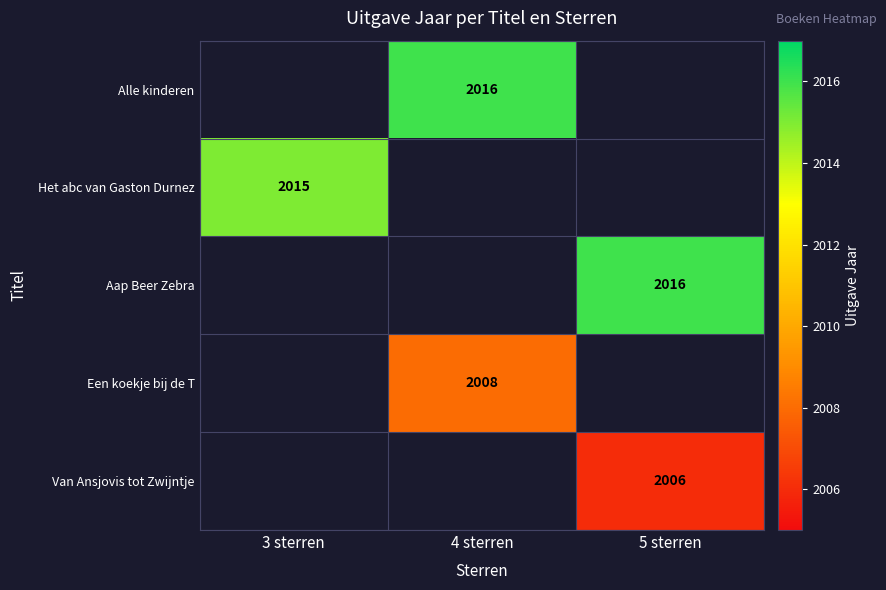

At which category is the sum across all series the highest?

4 sterren